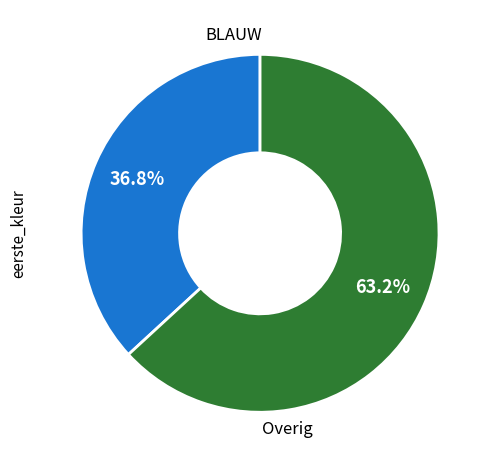

To the nearest percent, what is the difference between the largest and smallest slice percentages?

26%